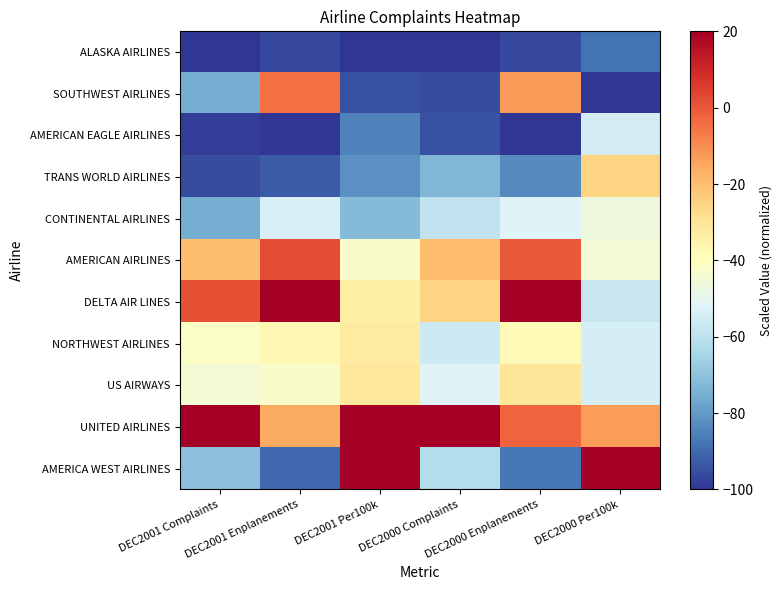

At which category is the sum across all series the highest?

DEC2000 Enplanements